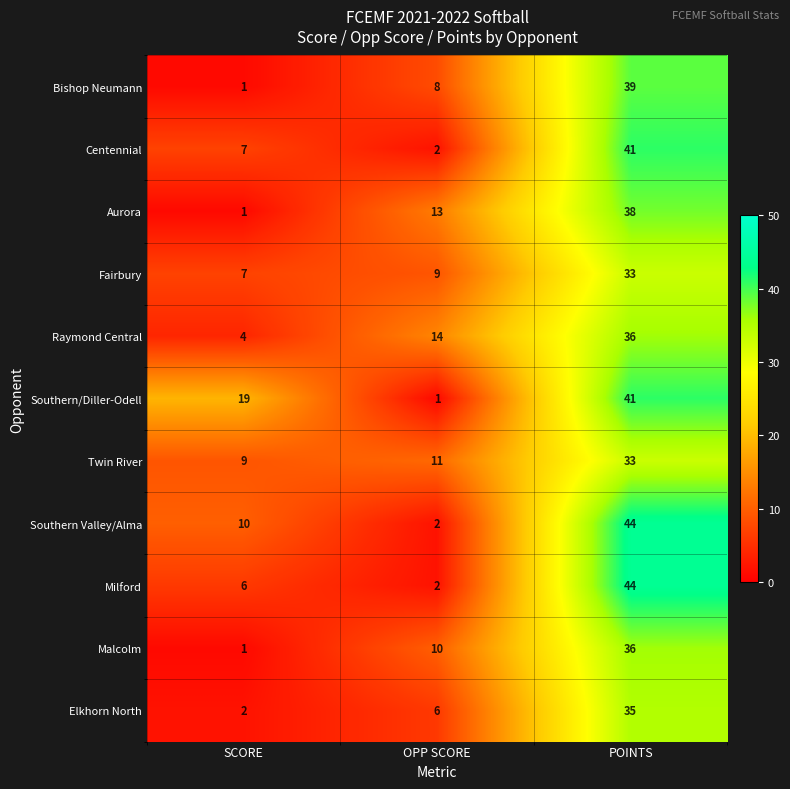

Rank the categories by Southern/Diller-Odell value from lowest to highest.

OPP SCORE, SCORE, POINTS